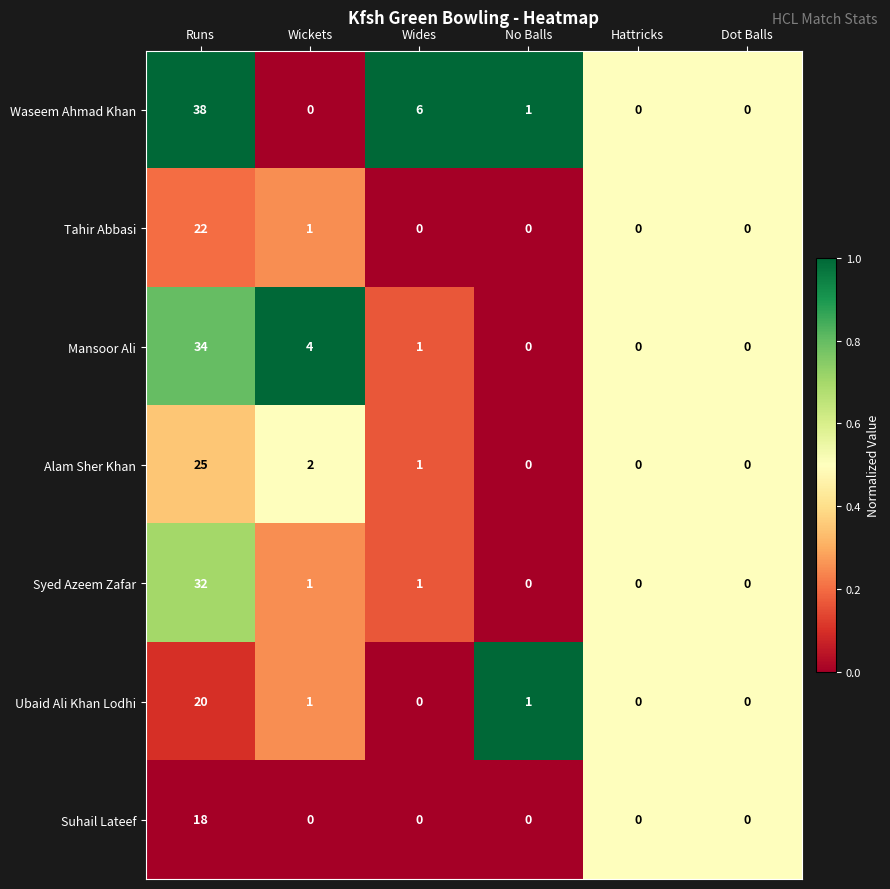

Is it true that Suhail Lateef equals 29 at Runs?

False